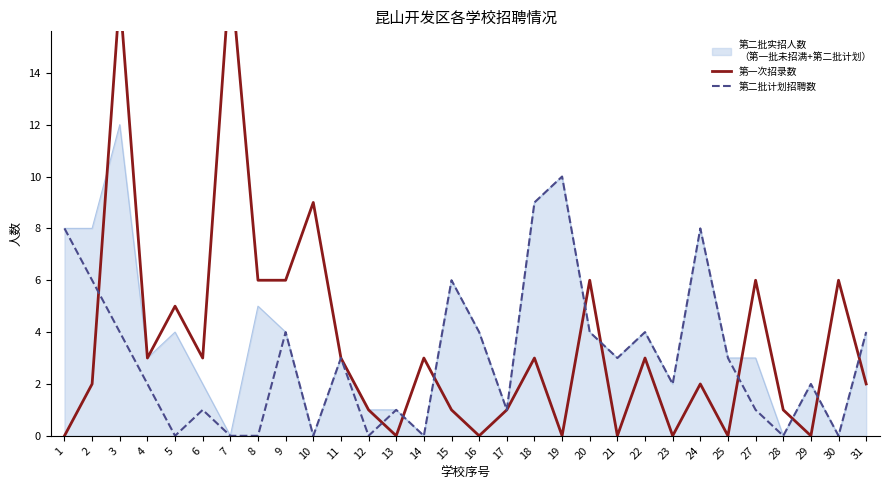

What is the difference between the 第二批计划招聘数 values at 18 and 3?

5